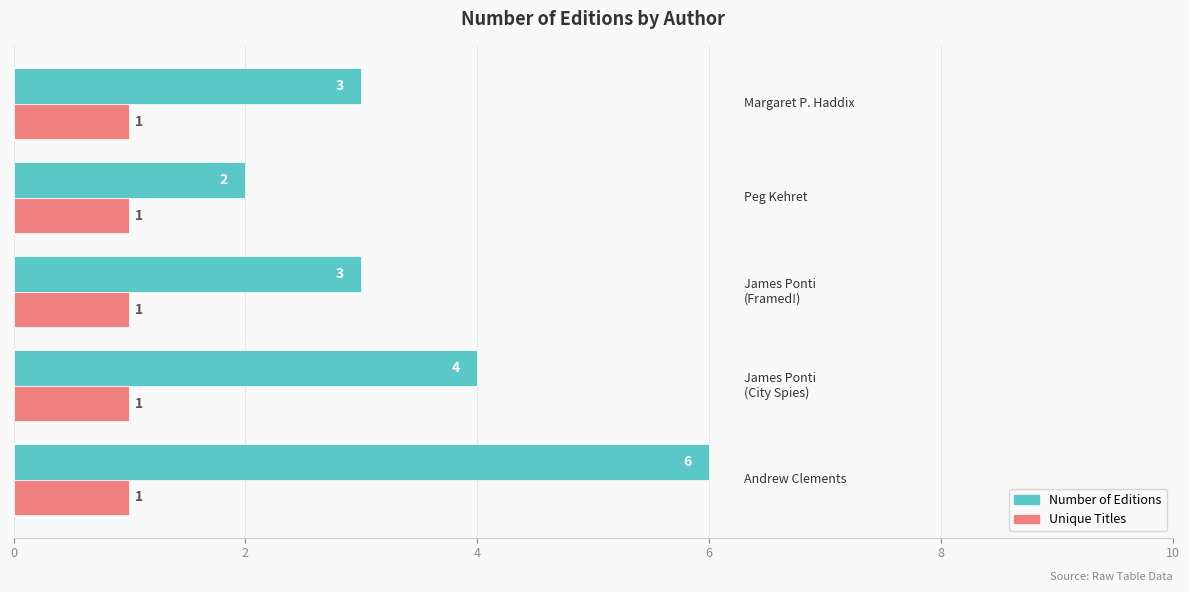

How many series are shown in this chart?

2